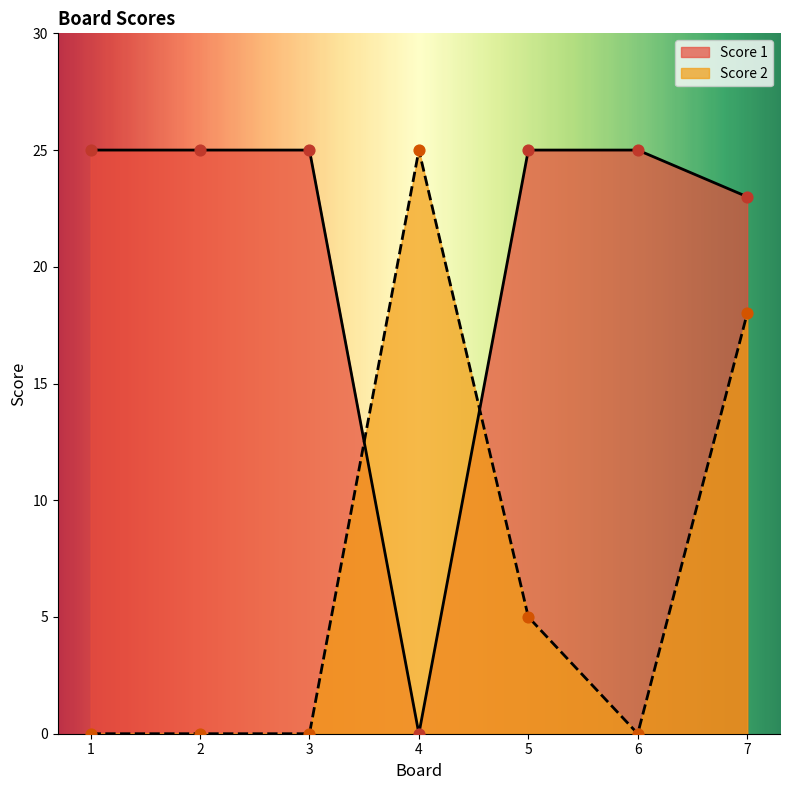

Which series reaches the maximum Y coordinate?

Score 1